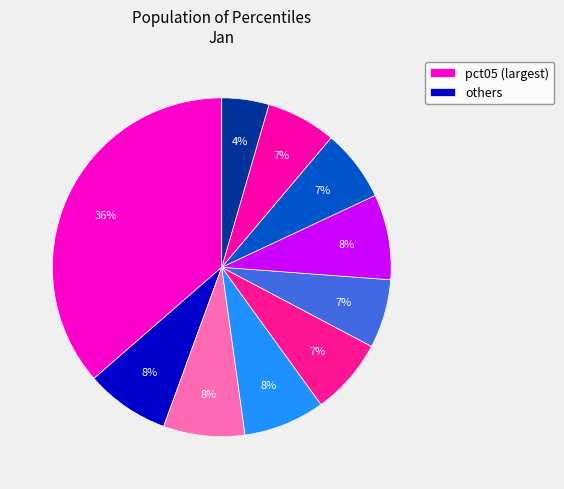

Which slice is the largest?

pct05